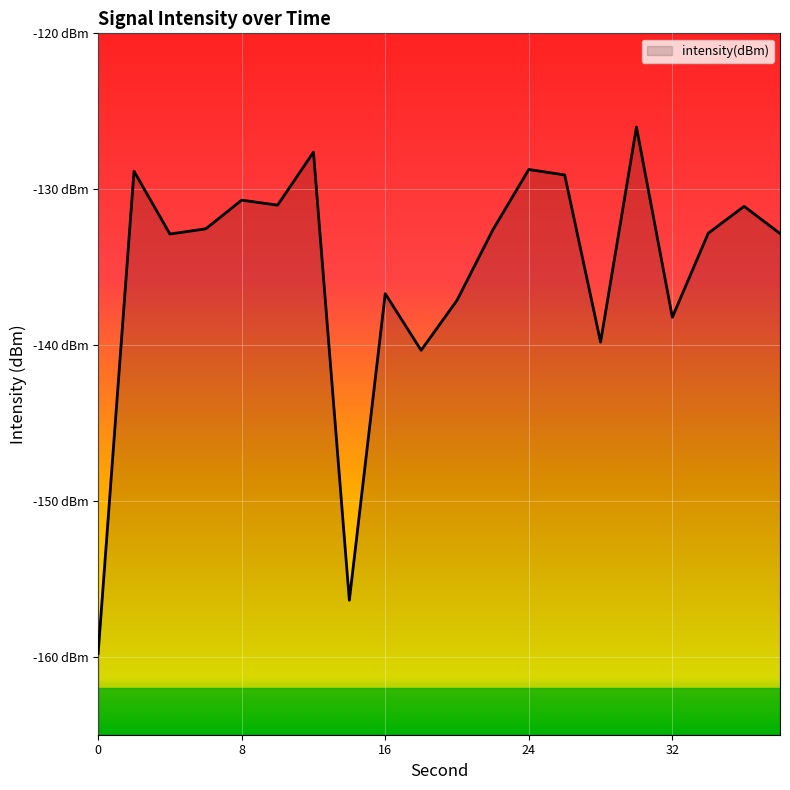

The value at 34 is -188.1. True or false?

False